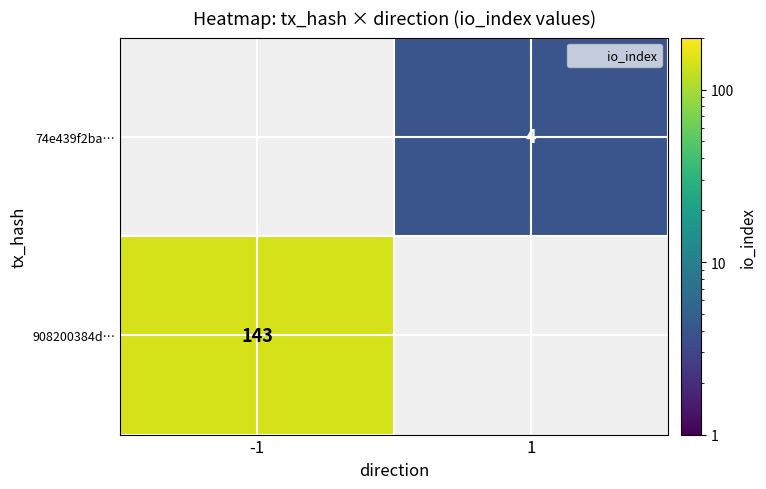

Reading left to right, transcribe all the data shown in this chart.

908200384d2bf98f93fdec881f292a6fe1dfef7: -1	143
74e439f2ba949d3ed7a6784e2cb3198f2b962ea: 1	4